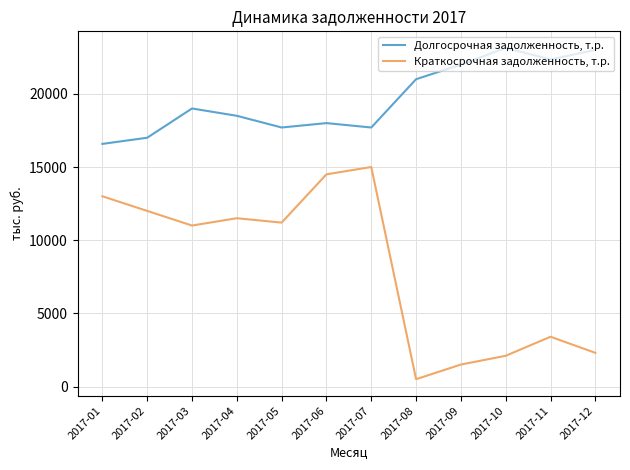

Rank the series by their maximum value, from lowest to highest.

Краткосрочная задолженность, т.р., Долгосрочная задолженность, т.р.